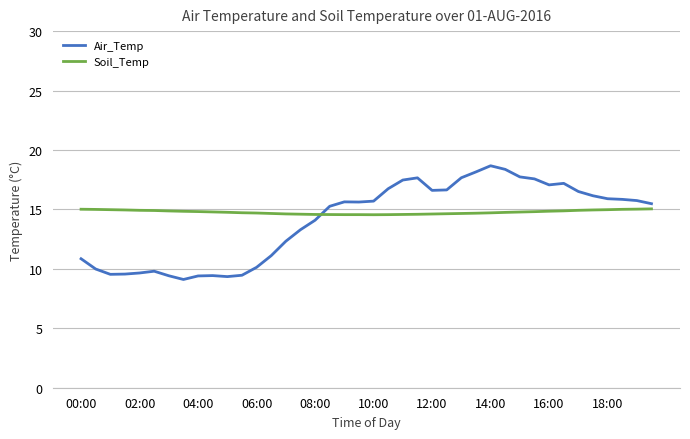

True or false: Soil_Temp and Air_Temp intersect in this chart.

True